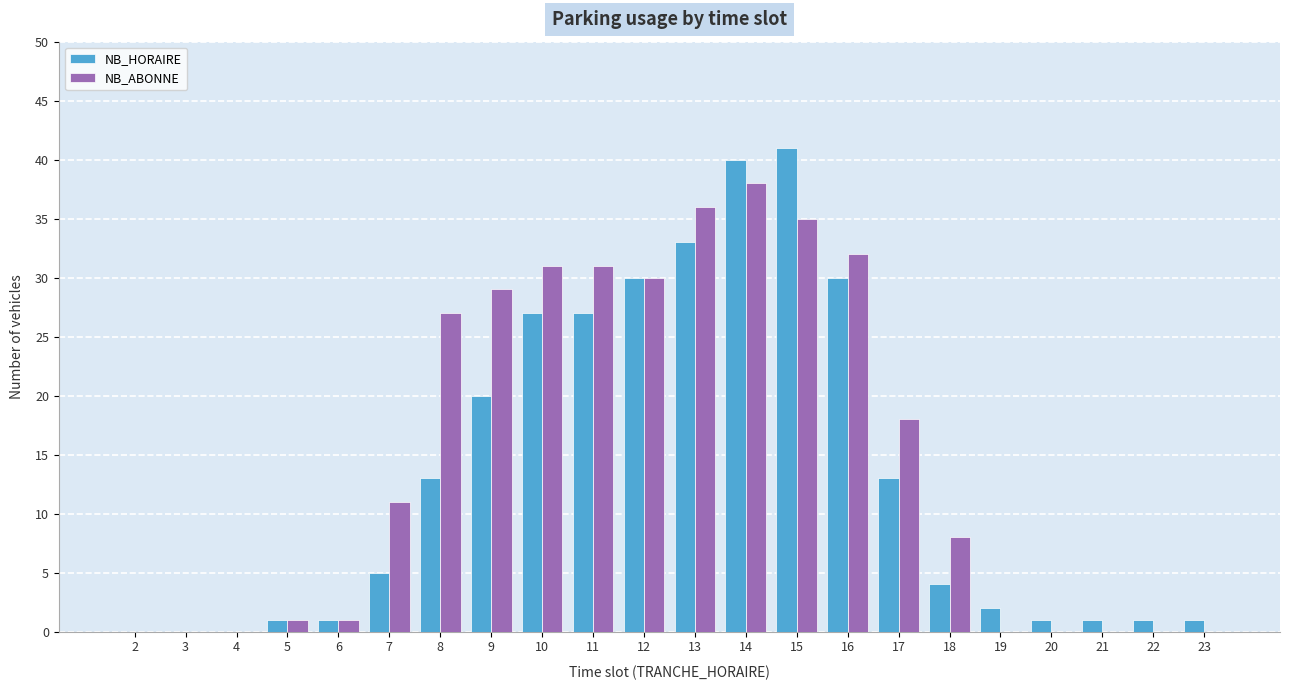

Which series has the widest spread of values?

NB_HORAIRE